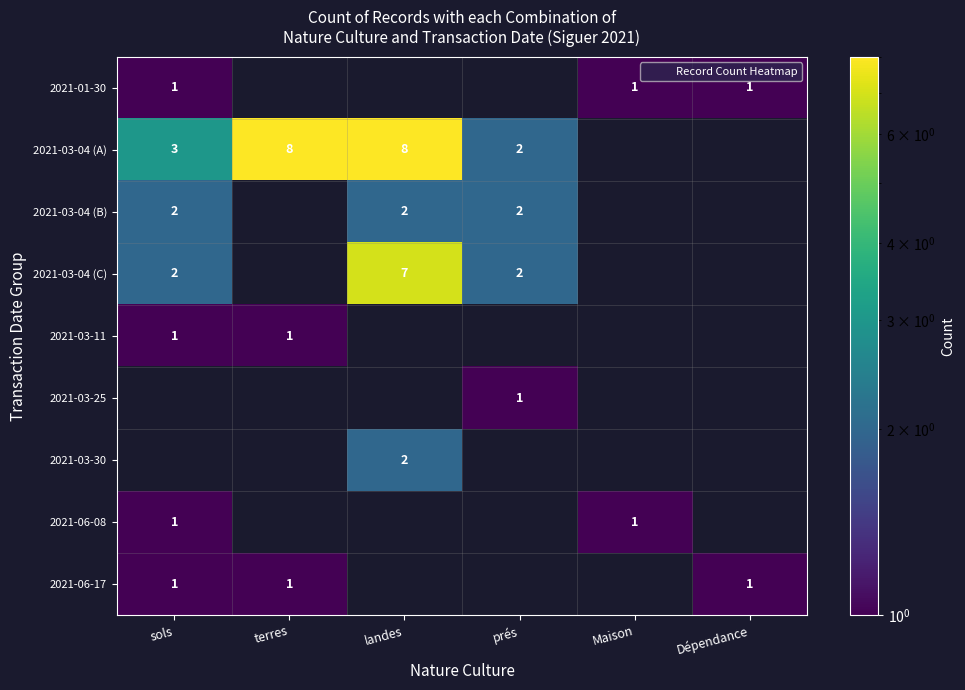

Which series has the widest spread of values?

2021-03-04 (A)